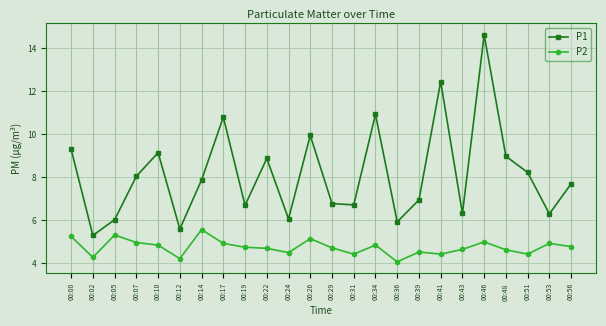

List the series in order of their overall mean, highest first.

P1, P2